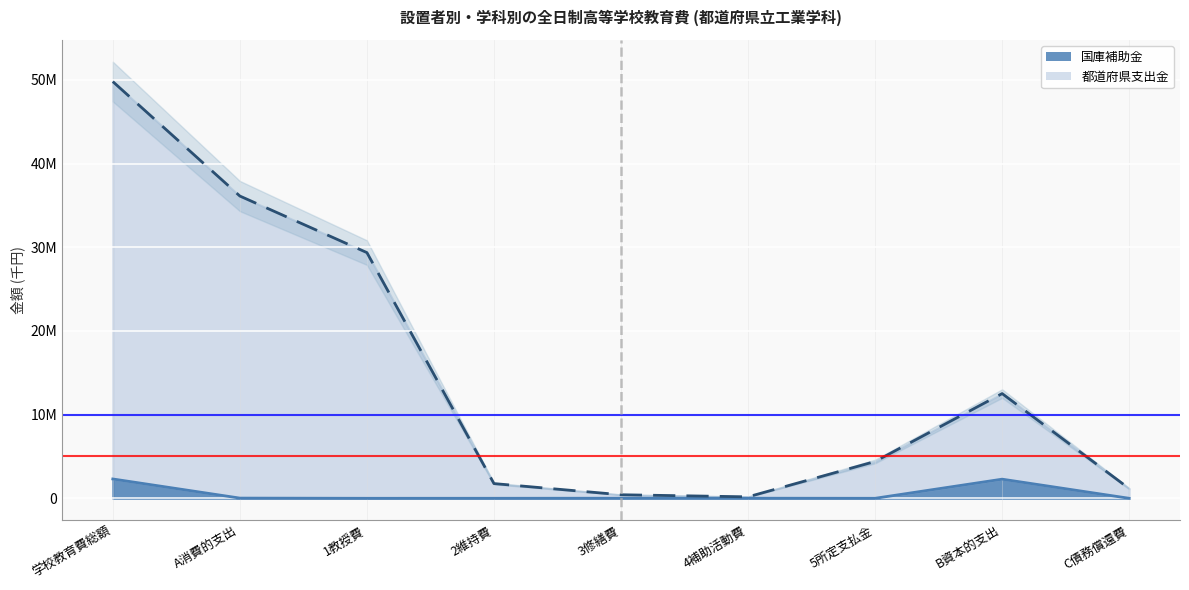

The 国庫補助金 series shows 14150 at 3修繕費. True or false?

False